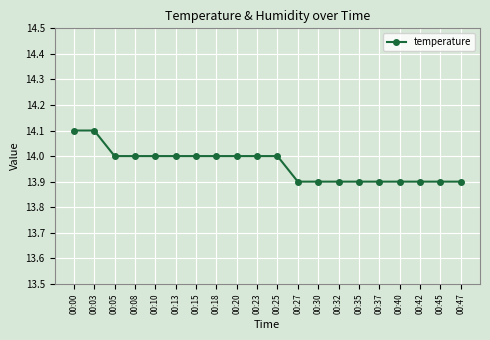

True or false: the data shows 13.9 at 00:30.

True